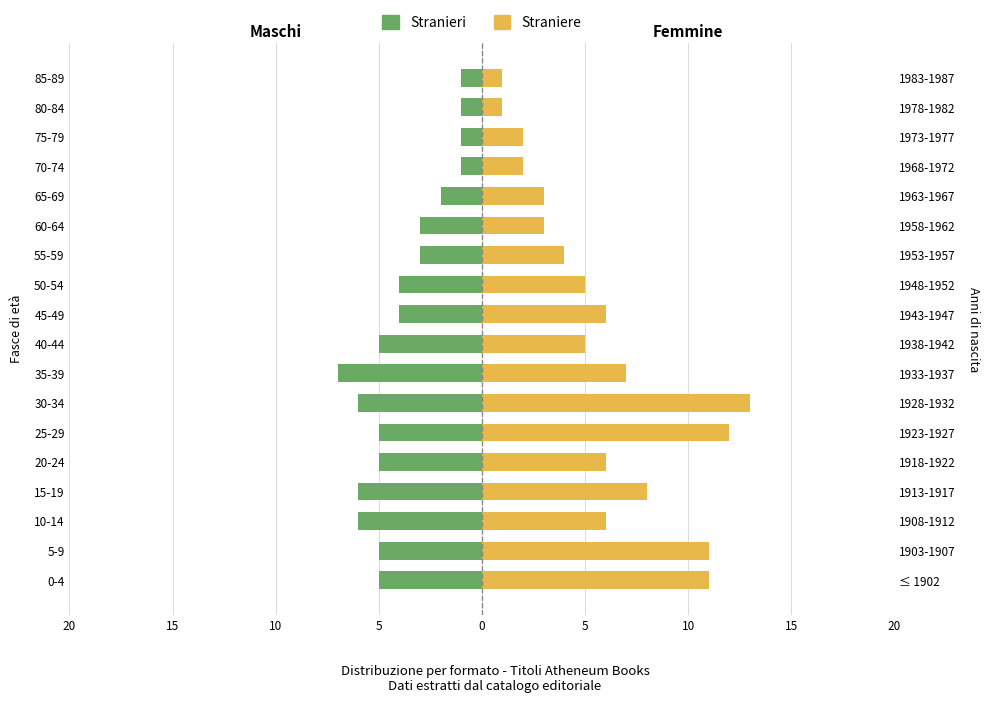

What is the difference between the second highest and second lowest values in the Stranieri series?

5